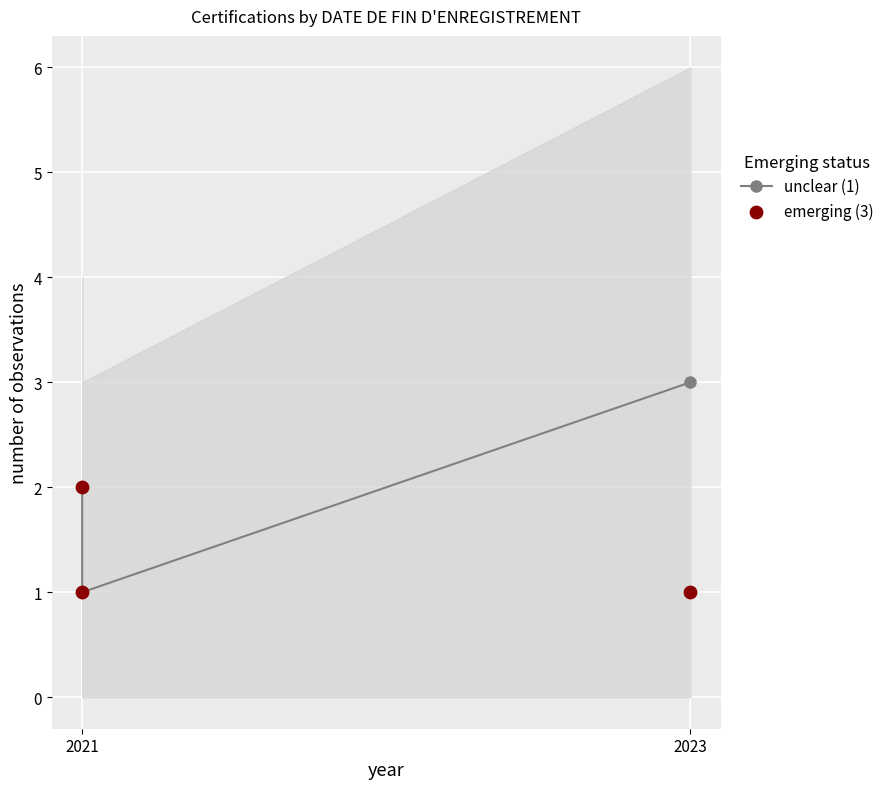

Which series has the largest total across all categories?

unclear (1)